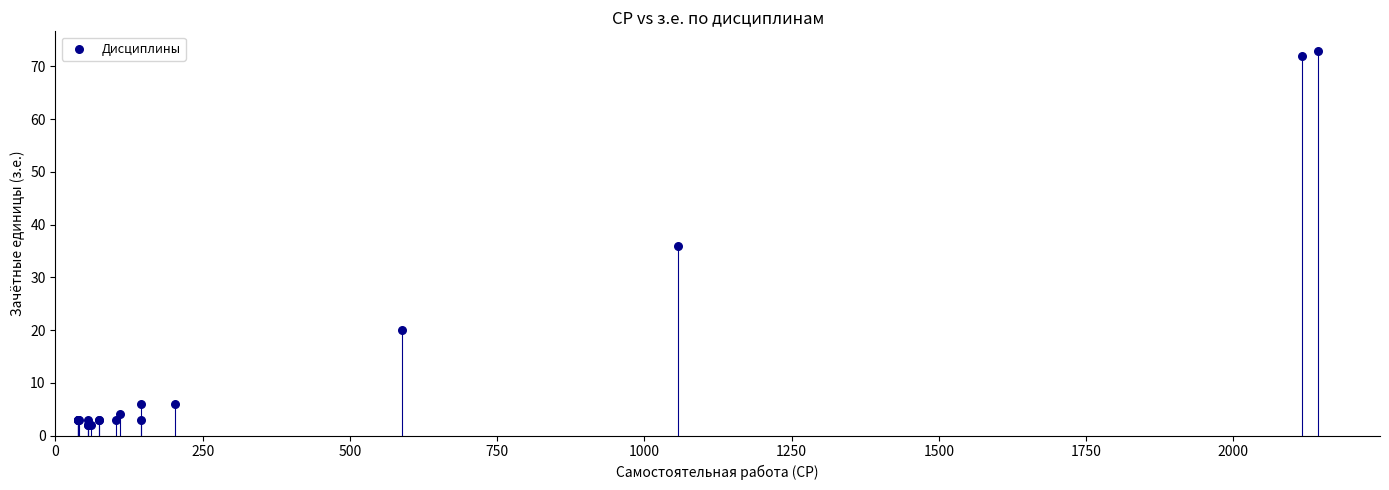

What Y value in the scatter plot is closest to 37?

36